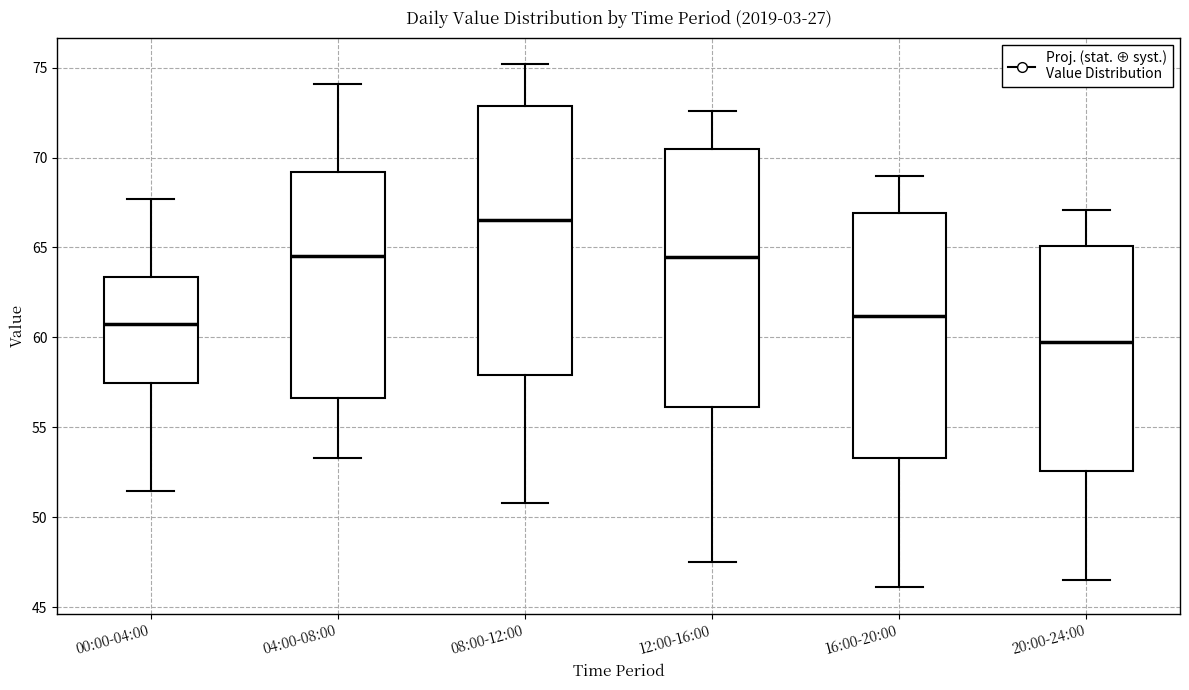

Comparing the boxes themselves (not the whiskers), which one is the tallest?

08:00-12:00